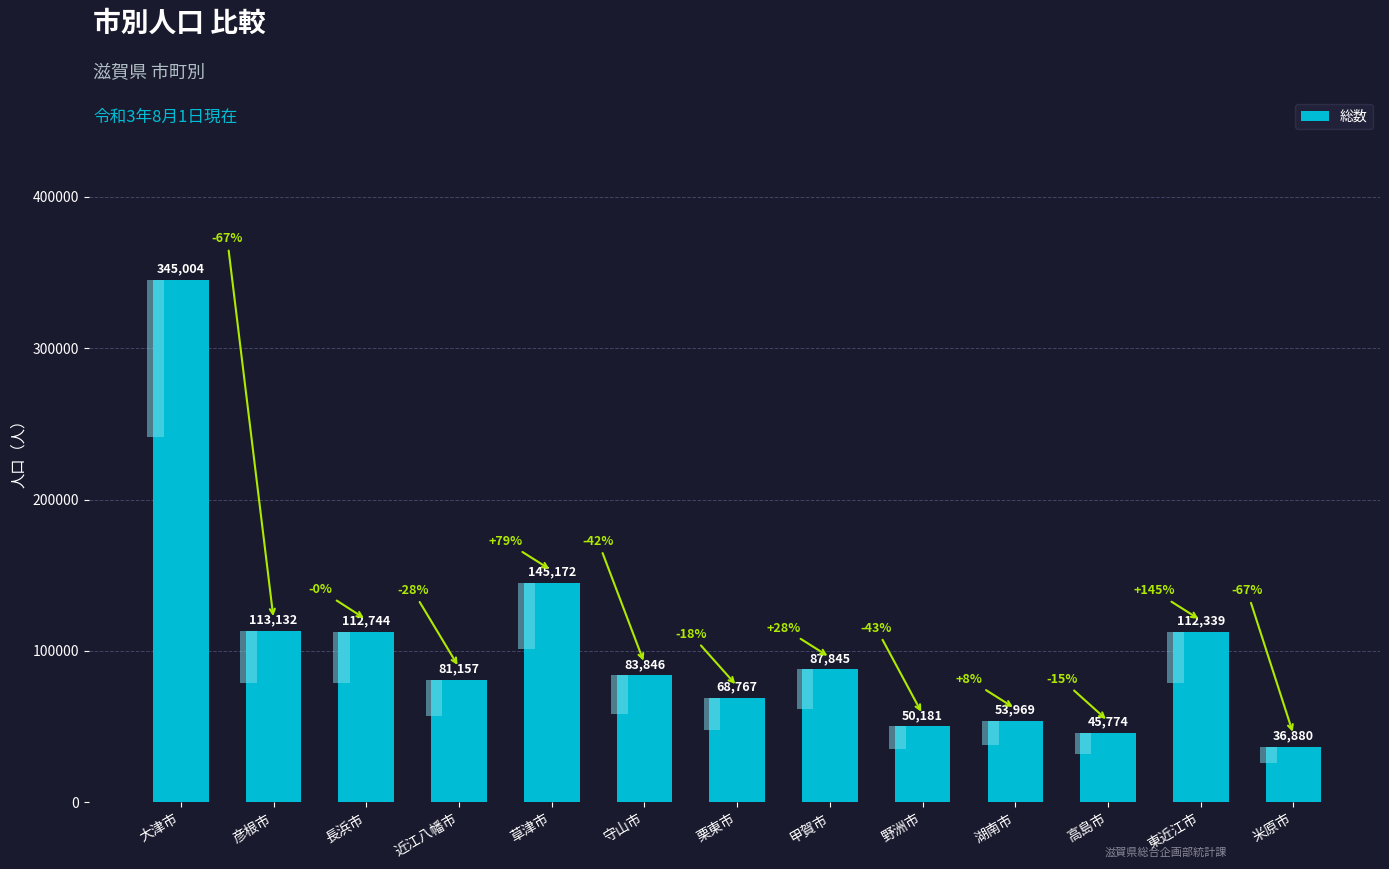

What is the minimum value shown in the chart?

36880